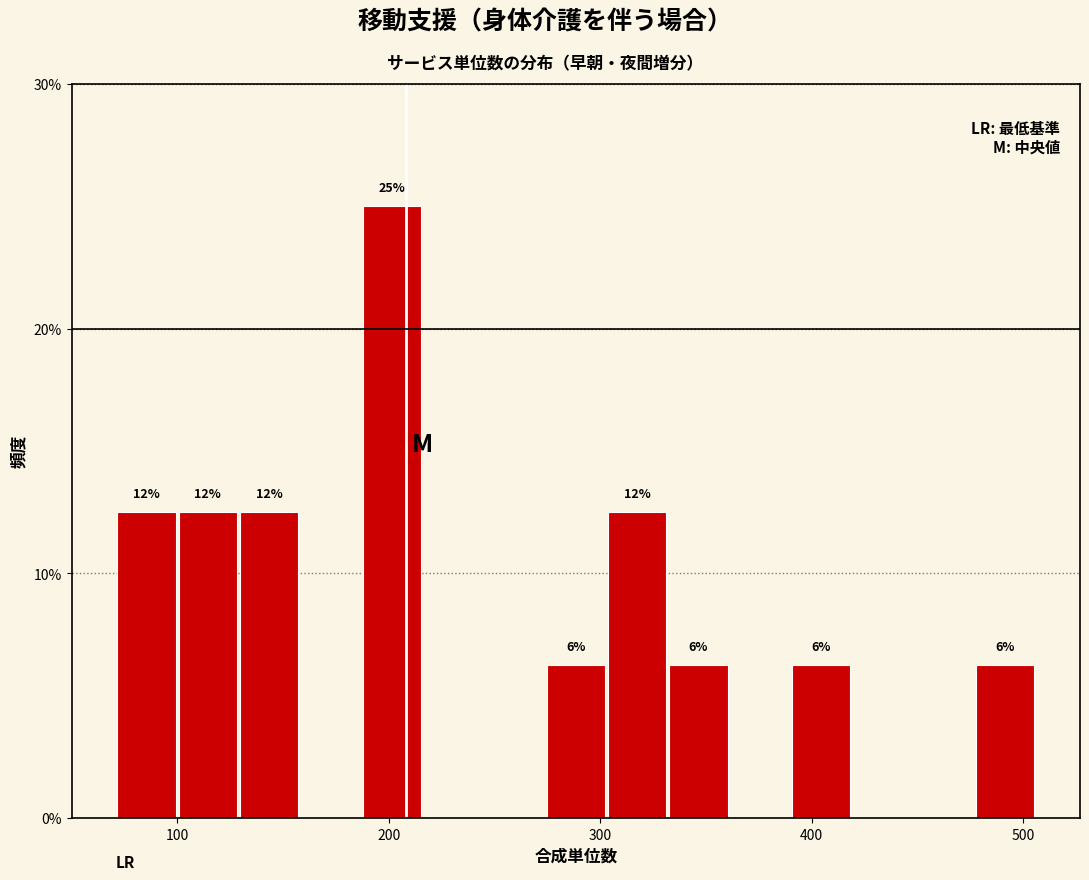

Around what value on the x-axis is the tallest bar? Give the approximate position of its centre, as read against the axis.

200